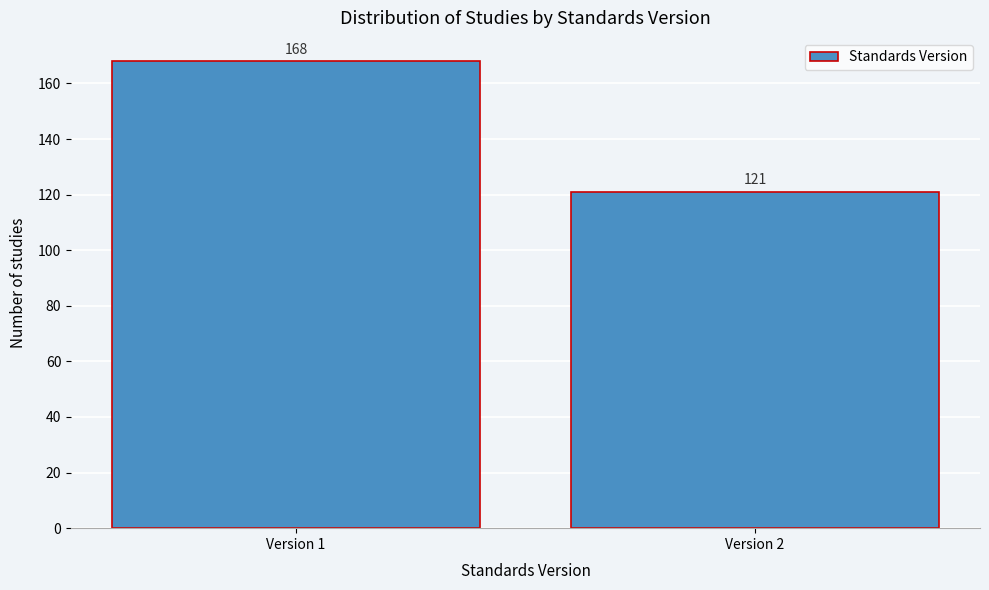

Reading left to right, what are all the values shown in this chart?

Version 1=168	Version 2=121